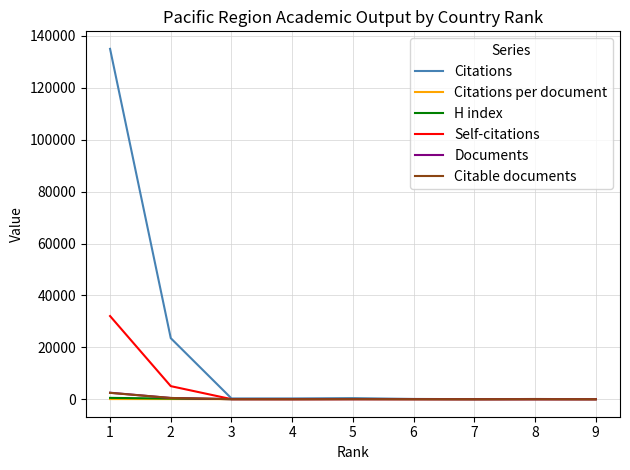

Between 1 and 3, which series saw the biggest shift?

Citations